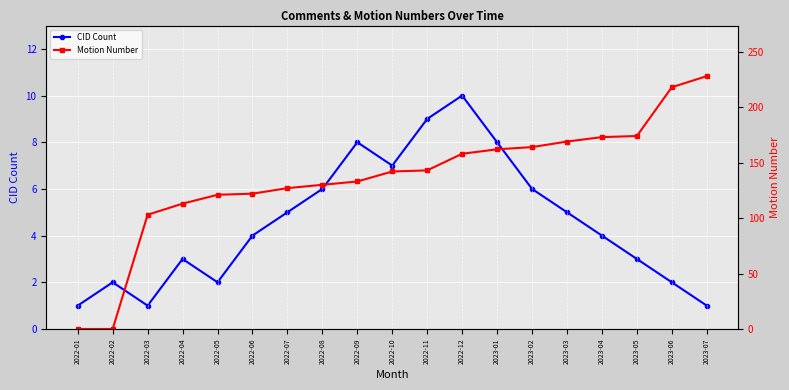

At 2023-02, list the series in order from largest to smallest.

Motion Number, CID Count